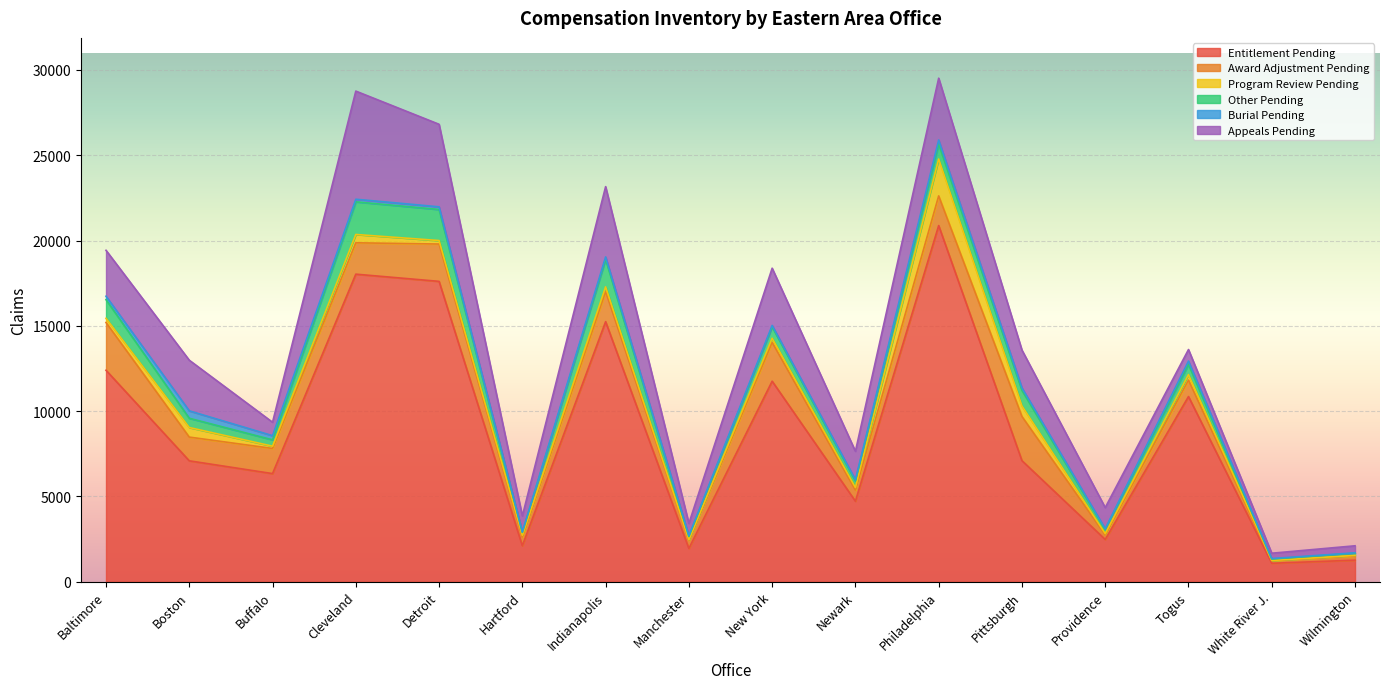

The value of Award Adjustment Pending at Detroit is 3464. True or false?

False